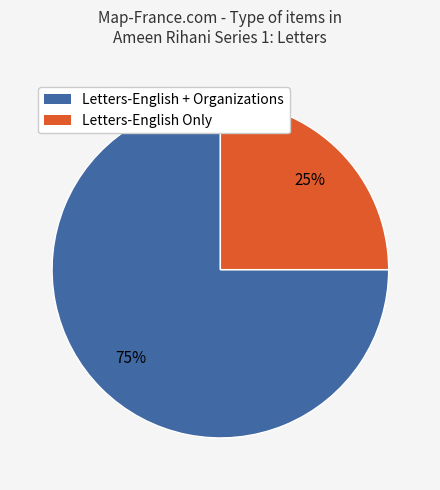

To the nearest percent, what is the difference between the largest and smallest slice percentages?

50%